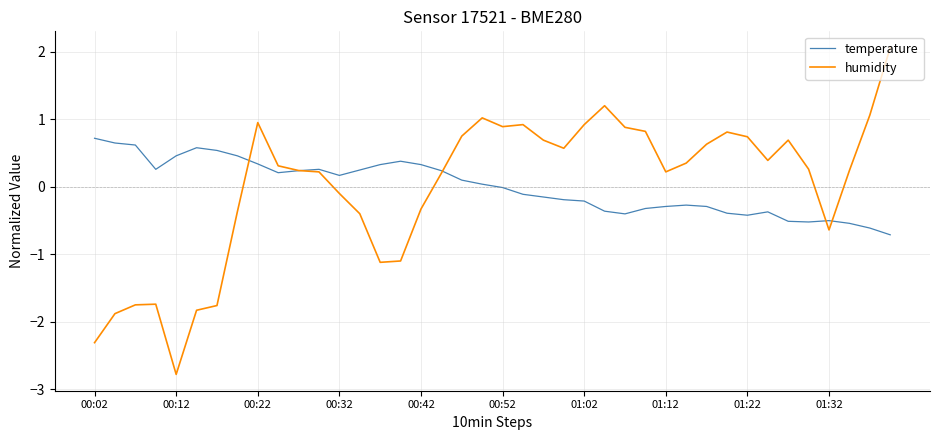

What is the greatest value displayed?

2.1